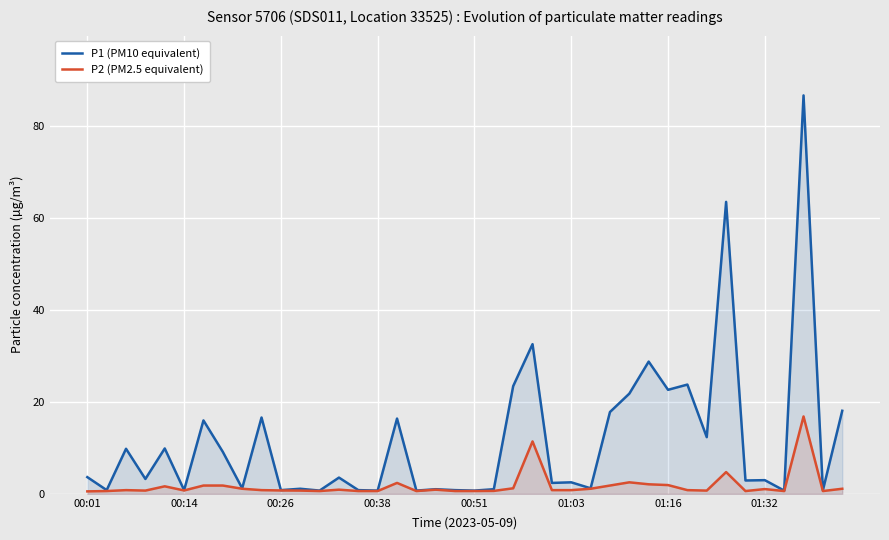

What is the difference between the maximum and minimum values in the P1 (PM10 equivalent) series?

86.0